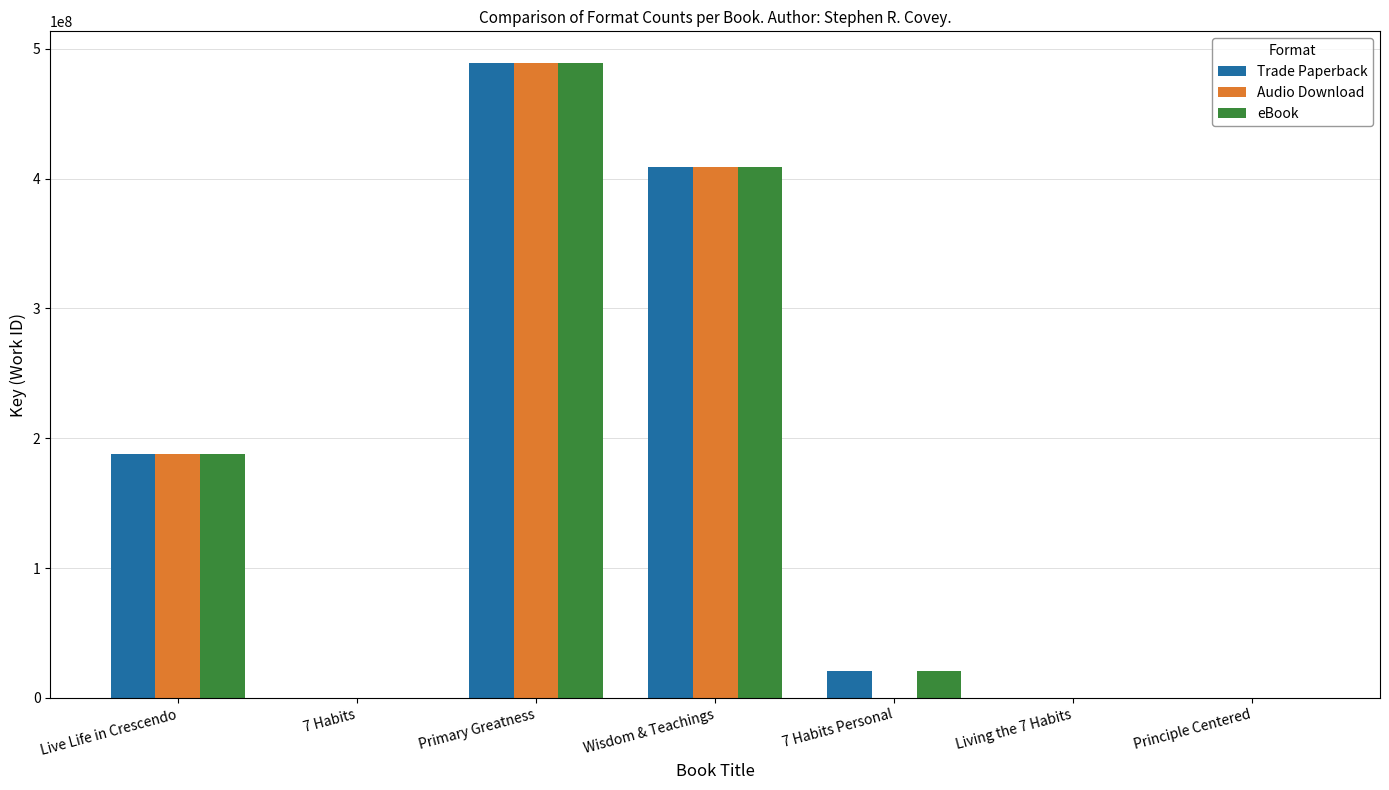

Which series changed the most between Primary Greatness and 7 Habits Personal?

Audio Download